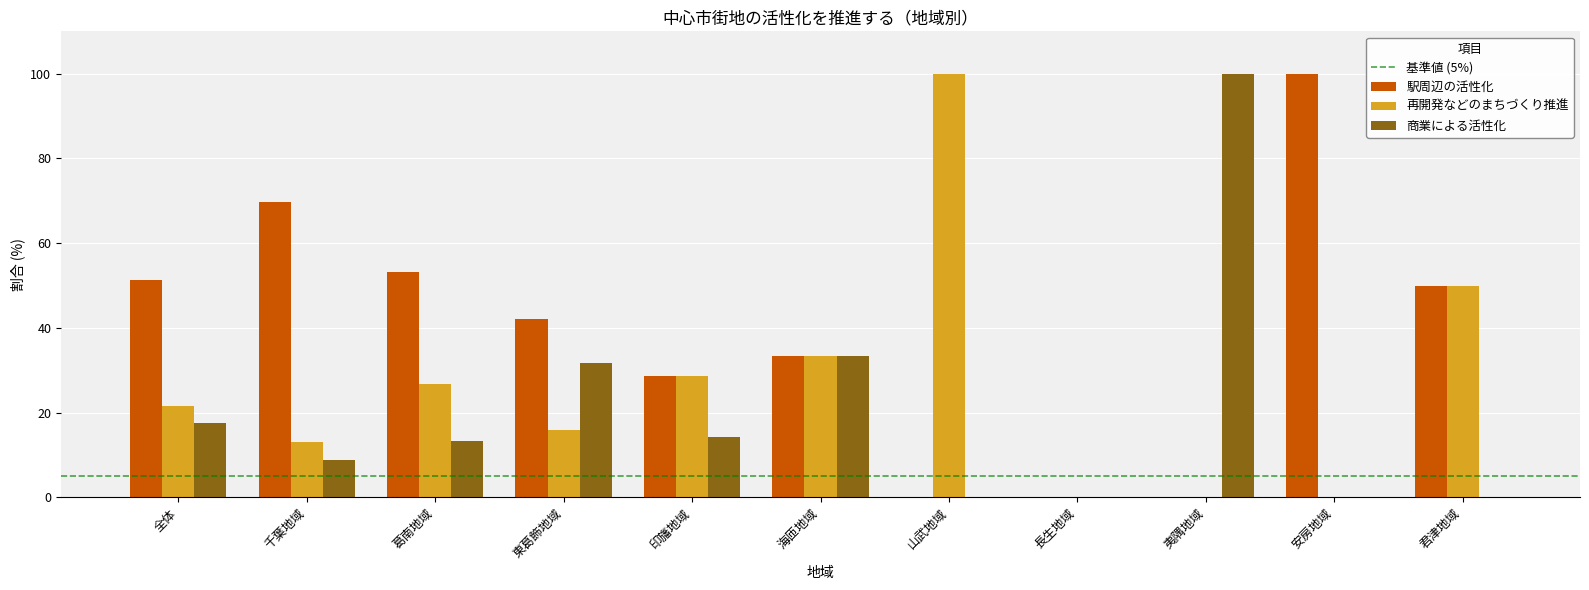

Is it true that 駅周辺の活性化 equals 0.0 at 長生地域?

True